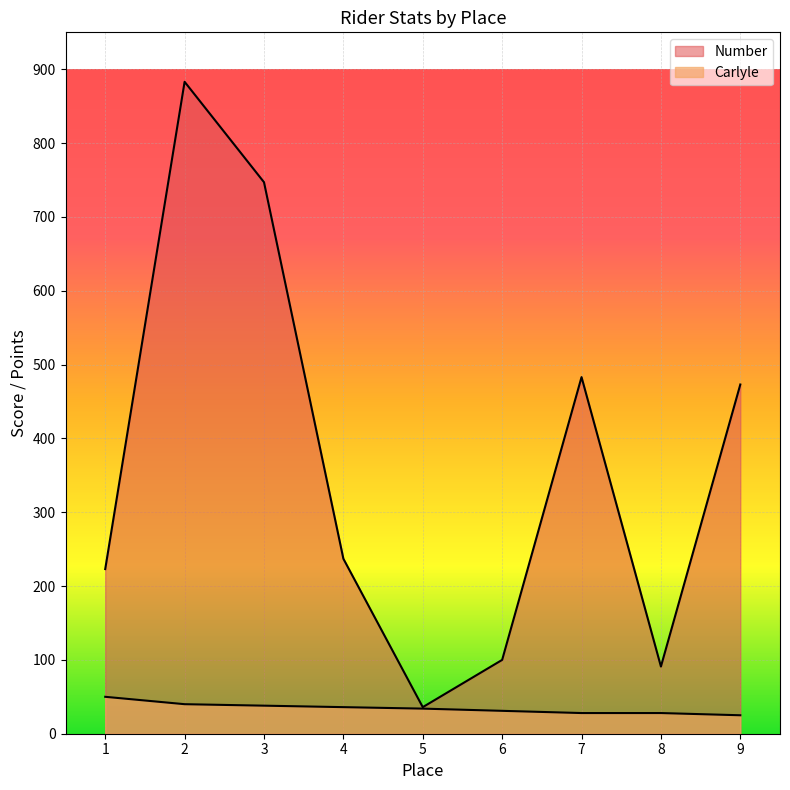

The Carlyle series shows 47 at 7. True or false?

False